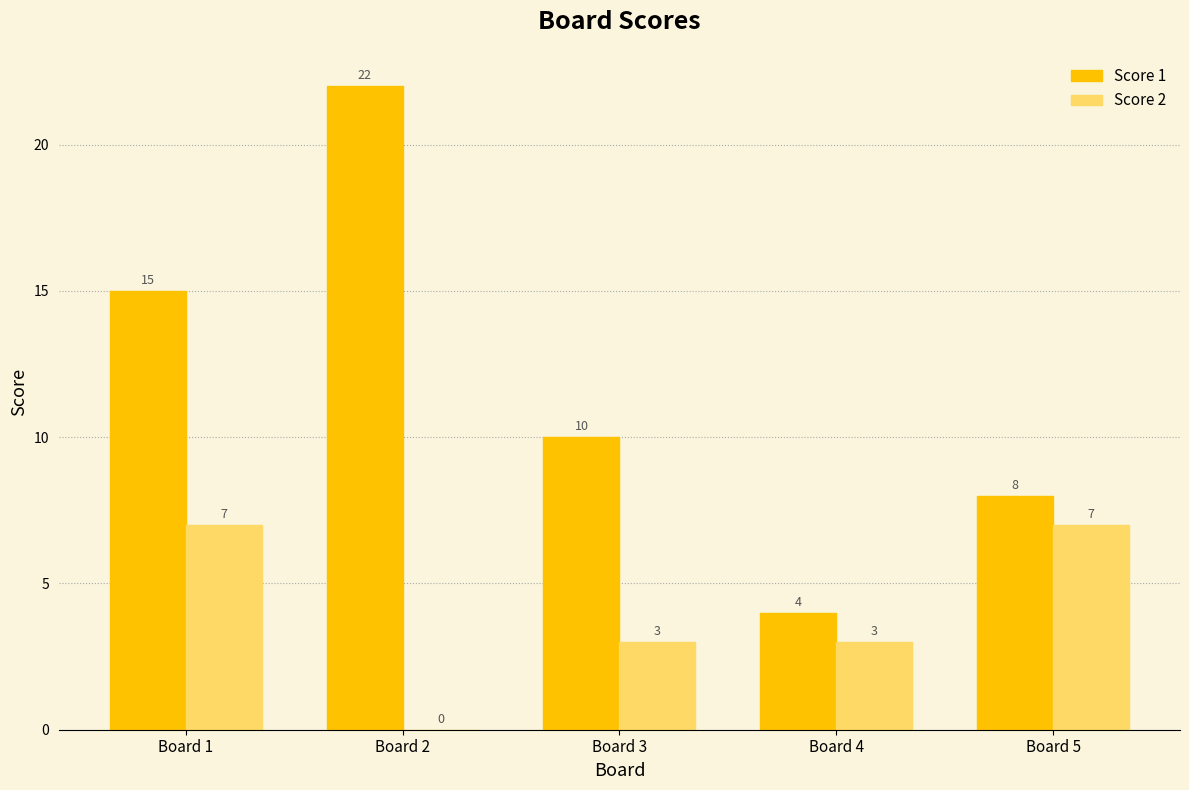

Does the chart contain stacked bars?

No